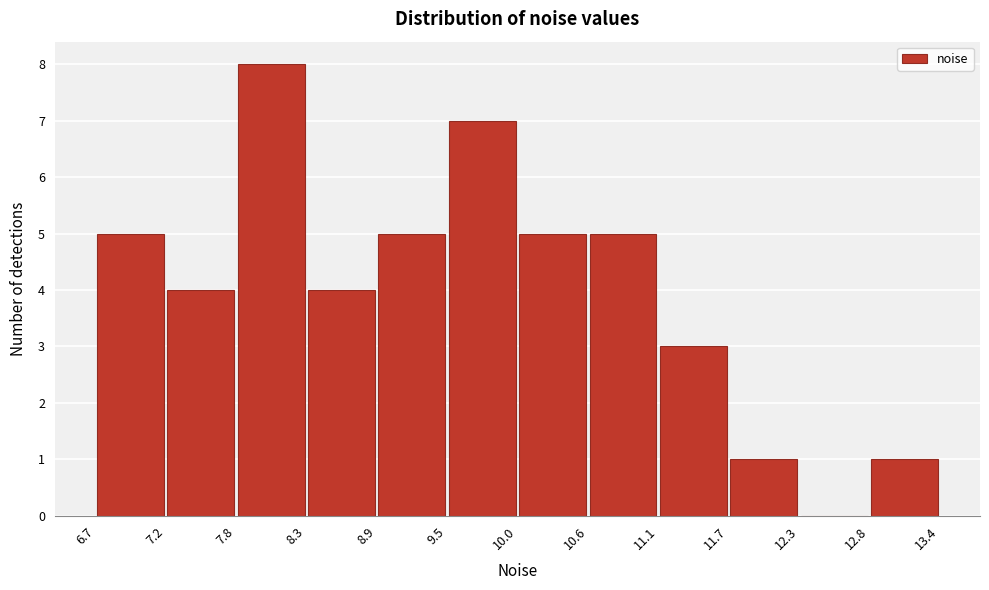

What is the height of the bar covering 11.7 to 12.3 on the x-axis? The values are not printed on the chart, so give them approximately, as read against the axis.

1